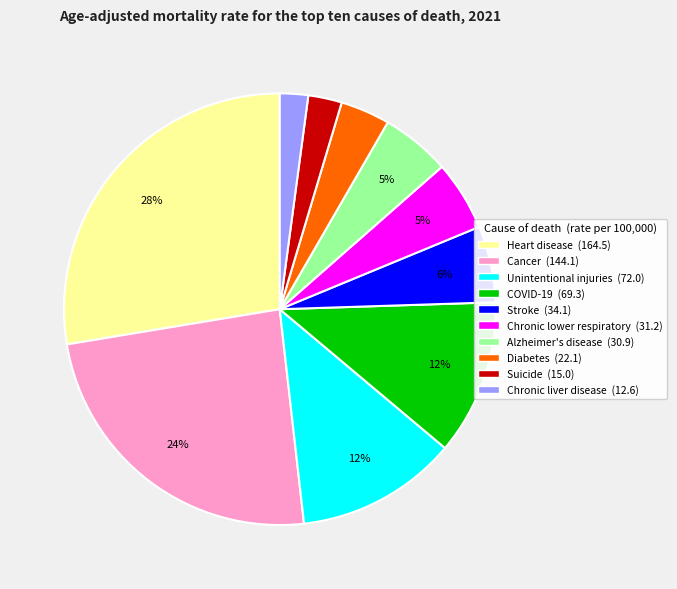

The Heart disease slice represents 34% of the pie. True or false?

False